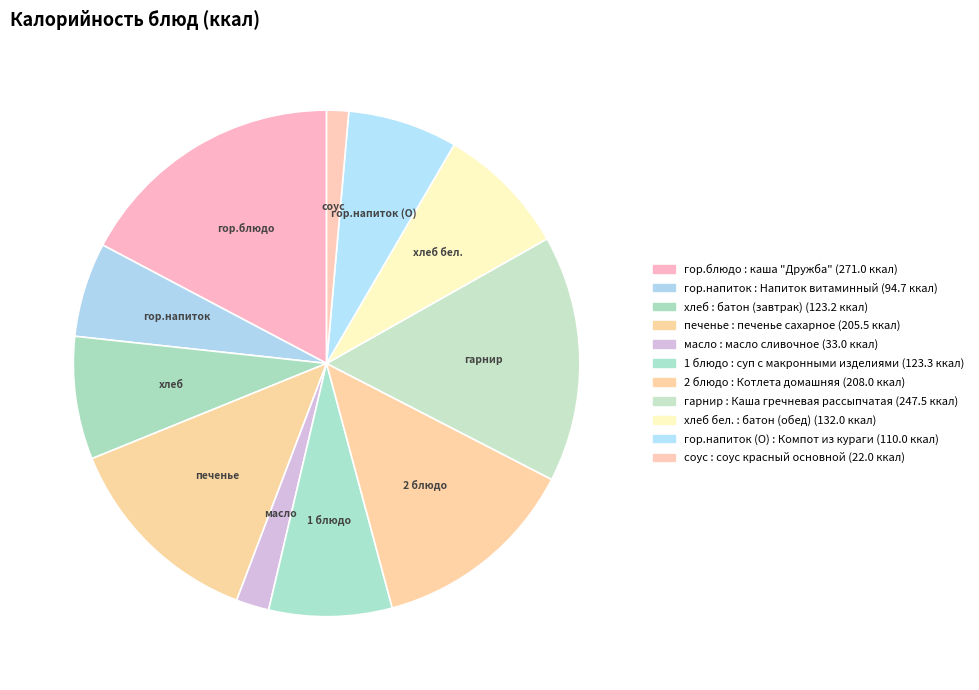

The гор.напиток (О) slice represents 1% of the pie. True or false?

False